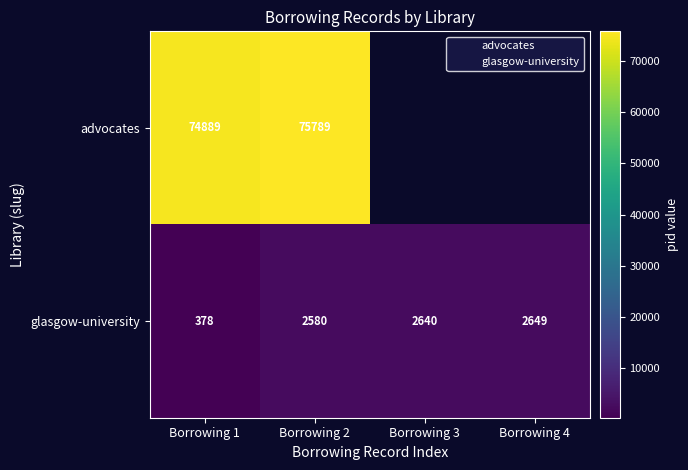

What is the maximum value shown in the chart?

2649